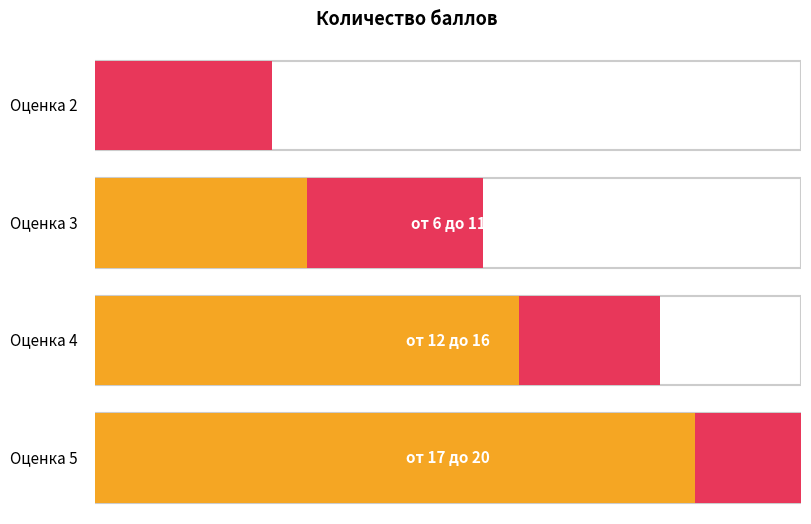

What is the greatest value displayed?

20